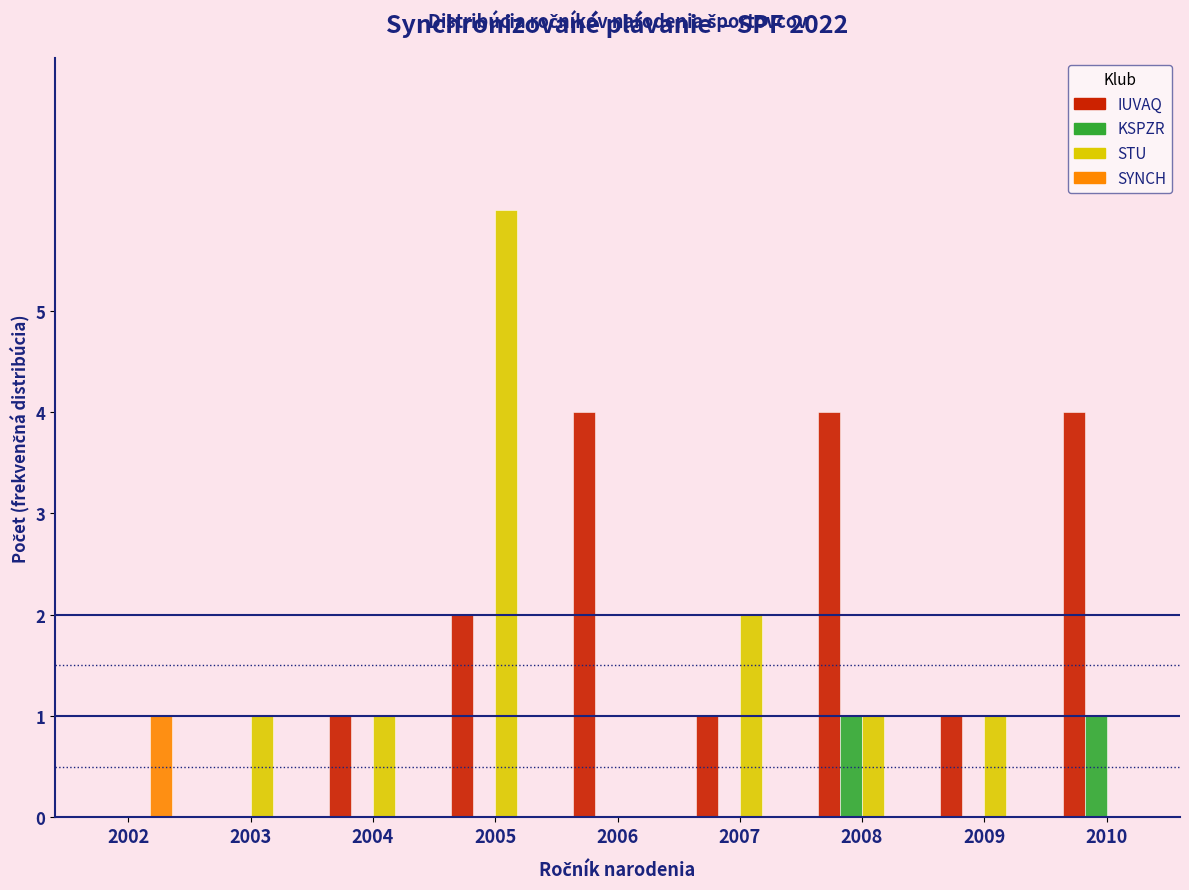

Between 2005 and 2009, which series saw the biggest shift?

STU